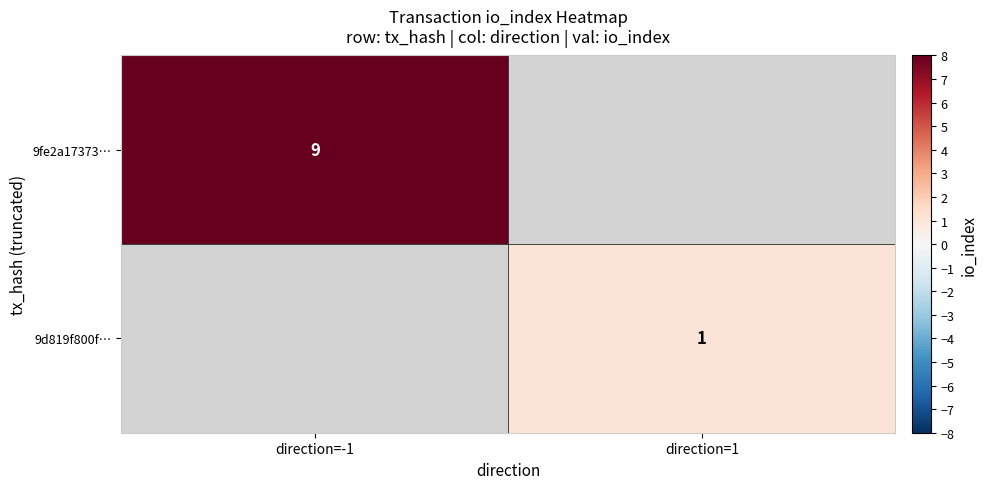

The 9d819f800f… series shows 0.5 at direction=1. True or false?

False